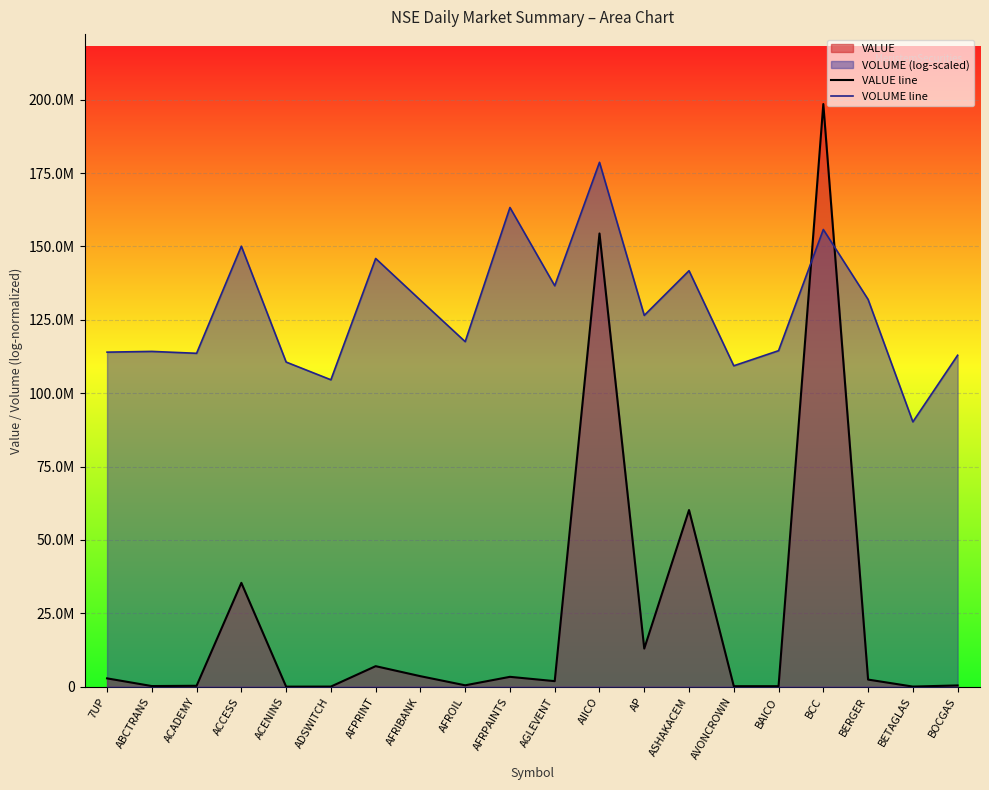

What is the difference between the second highest and second lowest values in the VALUE line series?

154373329.0